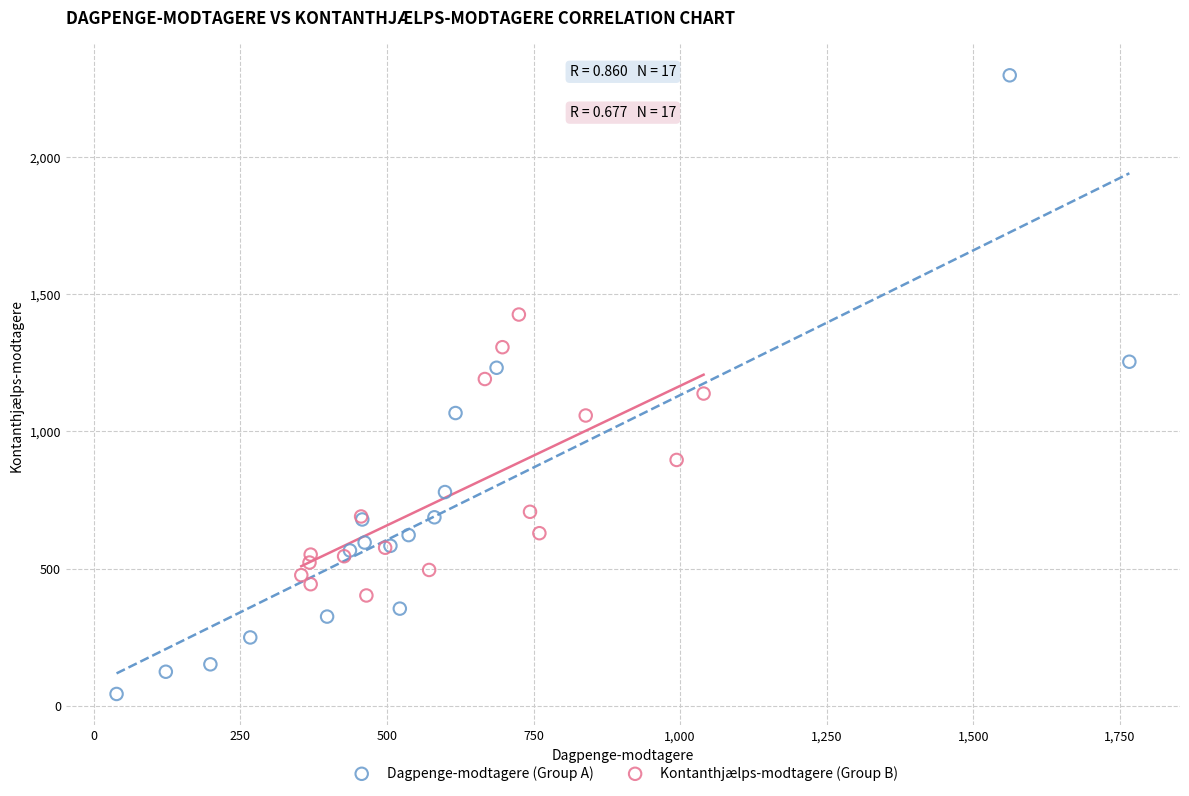

What are all the series names shown in the legend?

Dagpenge-modtagere (Group A), Kontanthjælps-modtagere (Group B)